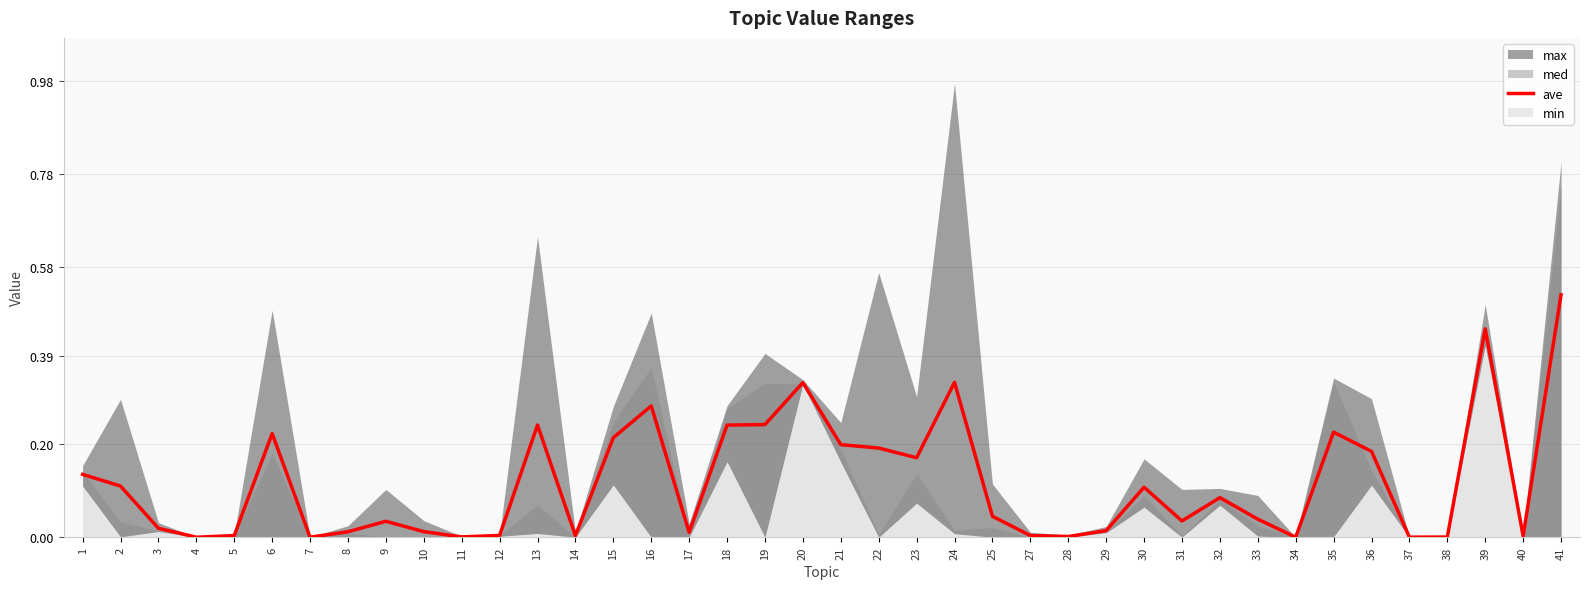

Is it true that the value at 11 is 0.0?

True